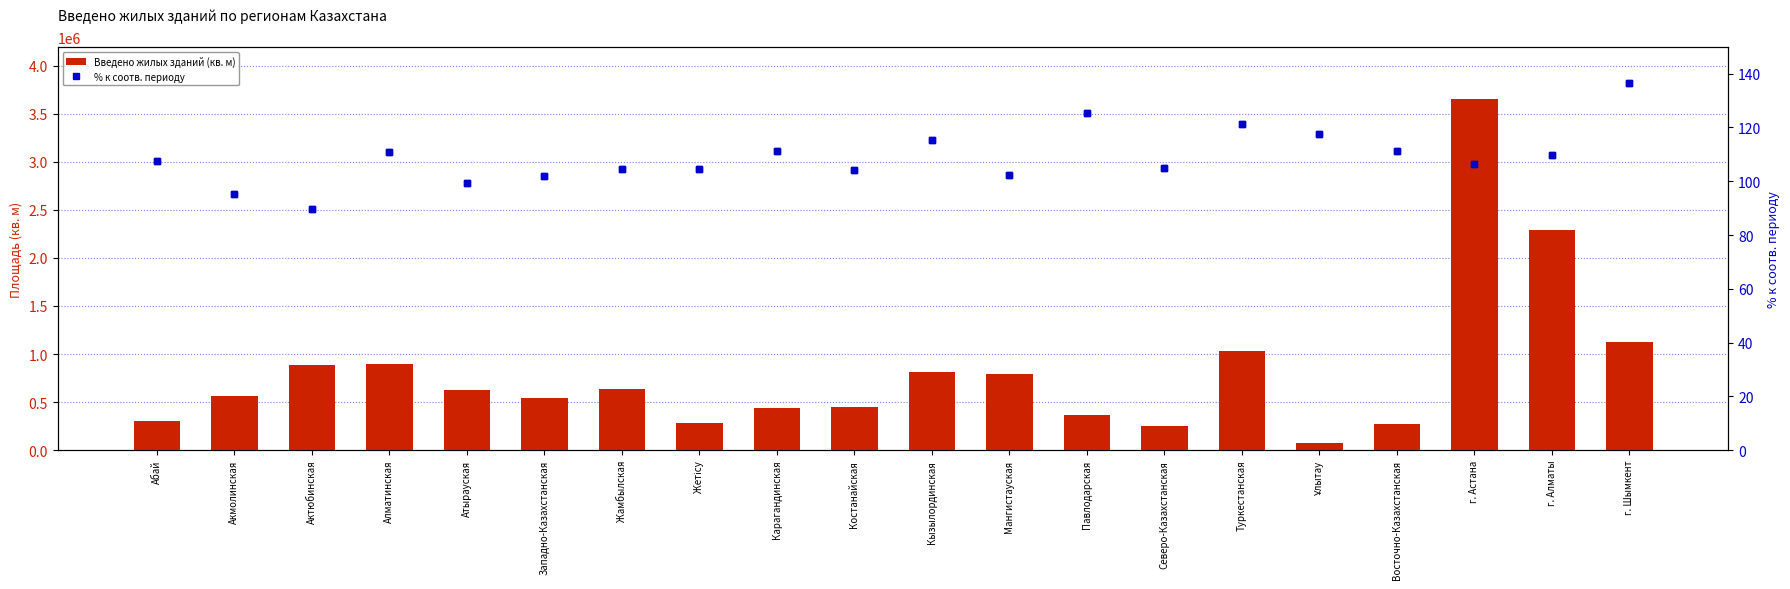

Reading right to left, extract all data points from this chart.

Введено жилых зданий (кв. м): г. Шымкент=1128728.0	г. Алматы=2294751.0	г. Астана=3648838.0	Восточно-Казахстанская=272258.0	Ұлытау=79366.0	Туркестанская=1035044.0	Северо-Казахстанская=252529.0	Павлодарская=367075.0	Мангистауская=791196.0	Кызылординская=810462.0	Костанайская=445057.0	Карагандинская=442469.0	Жетісу=283682.0	Жамбылская=635664.0	Западно-Казахстанская=545461.0	Атырауская=628985.0	Алматинская=901352.0	Актюбинская=886413.0	Акмолинская=560988.0	Абай=306917.0
% к соотв. периоду: г. Шымкент=136.5	г. Алматы=109.9	г. Астана=106.4	Восточно-Казахстанская=111.1	Ұлытау=117.4	Туркестанская=121.3	Северо-Казахстанская=105.1	Павлодарская=125.4	Мангистауская=102.4	Кызылординская=115.3	Костанайская=104.1	Карагандинская=111.3	Жетісу=104.4	Жамбылская=104.7	Западно-Казахстанская=101.9	Атырауская=99.5	Алматинская=110.8	Актюбинская=89.5	Акмолинская=95.4	Абай=107.7